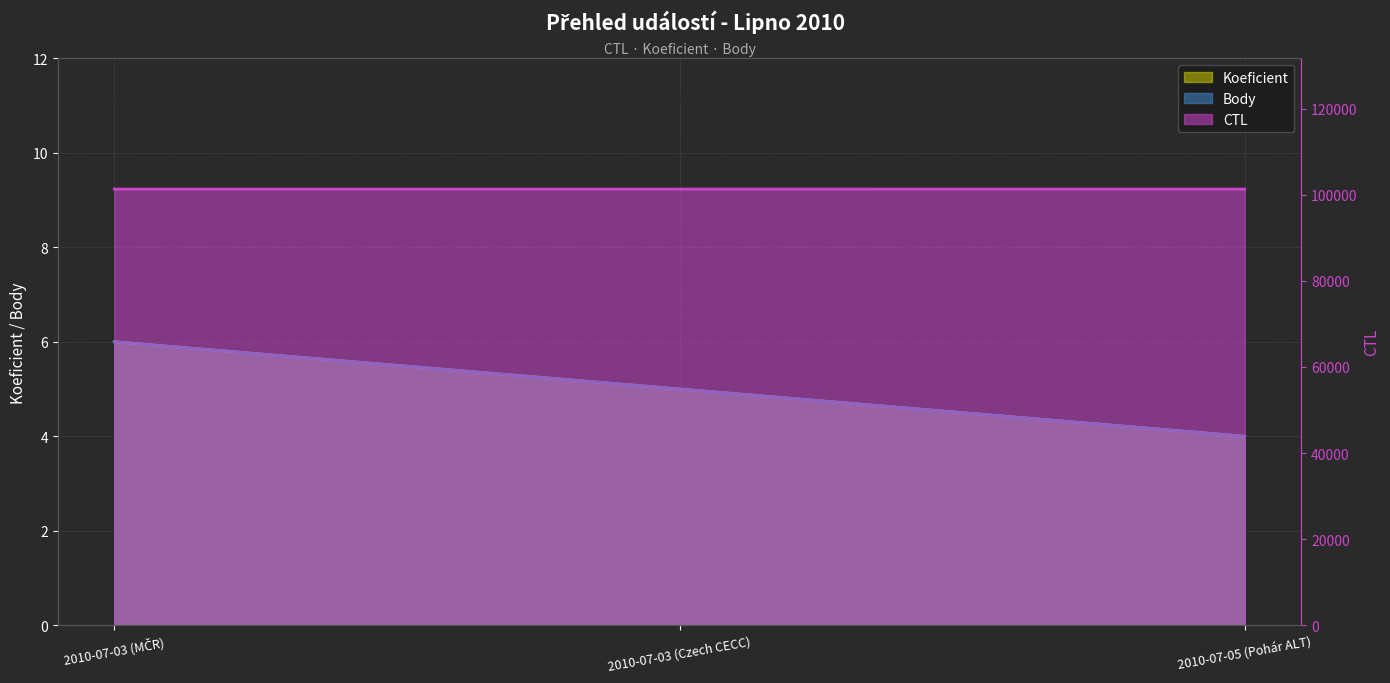

At 2010-07-05 (Pohár ALT), list the series in order from largest to smallest.

CTL, Koeficient, Body